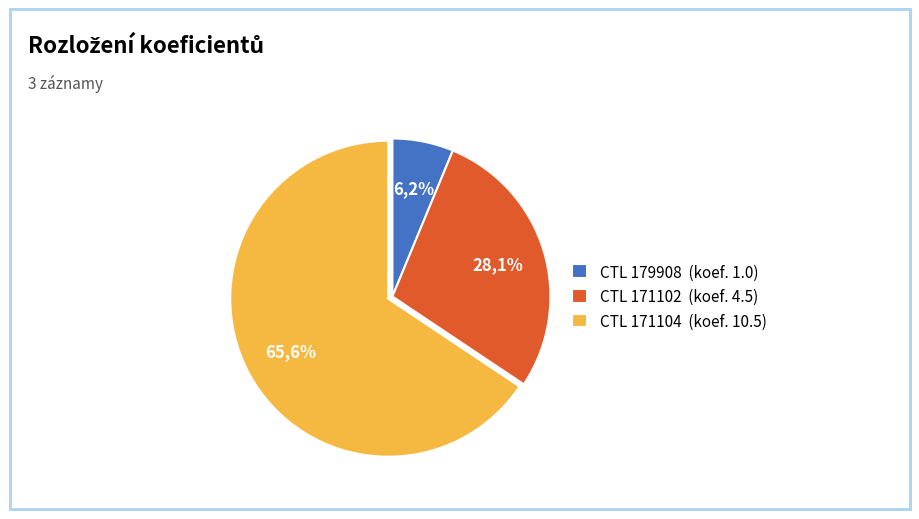

Count the number of slices in the pie.

3